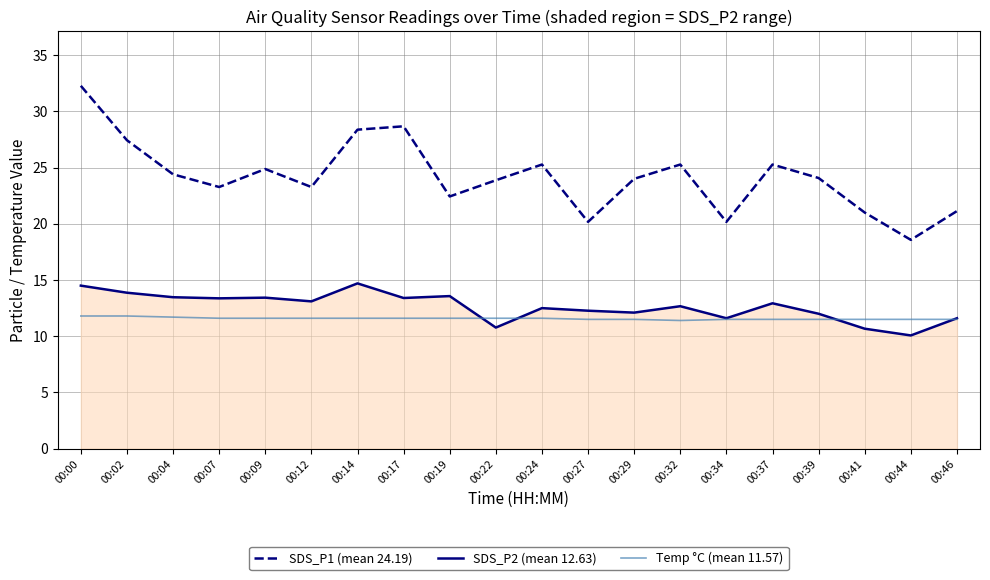

What is the difference between the highest and lowest values at 00:19?

10.8